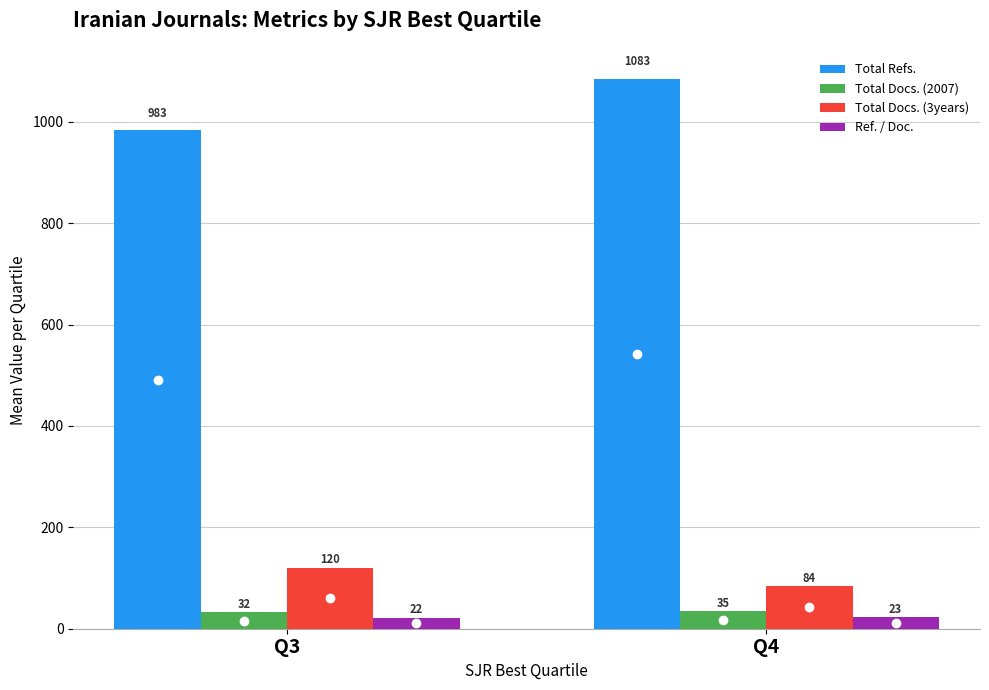

The Total Refs. series shows 1470.4 at Q3. True or false?

False